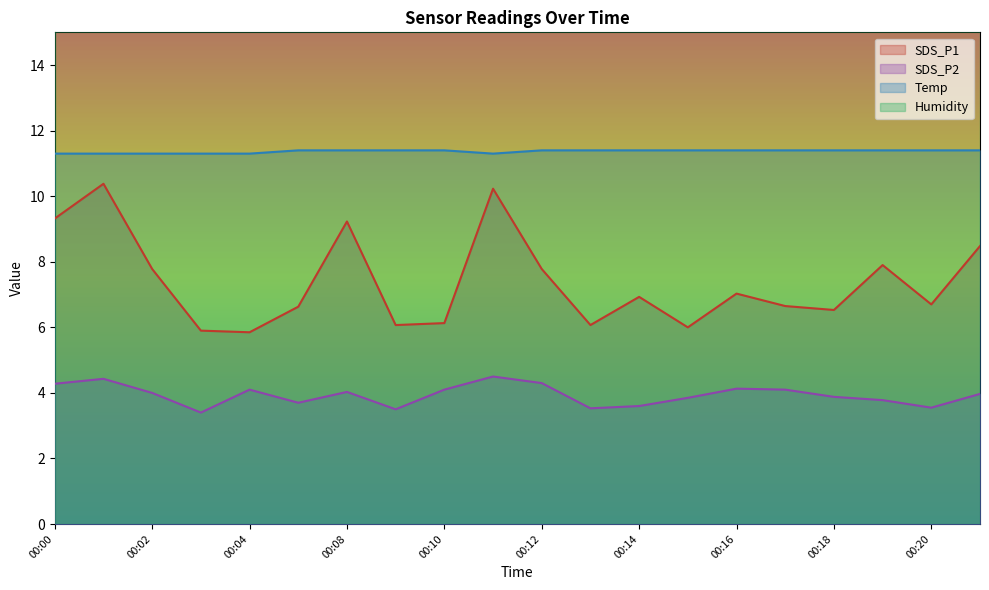

Which series has the largest range (max minus min)?

SDS_P1